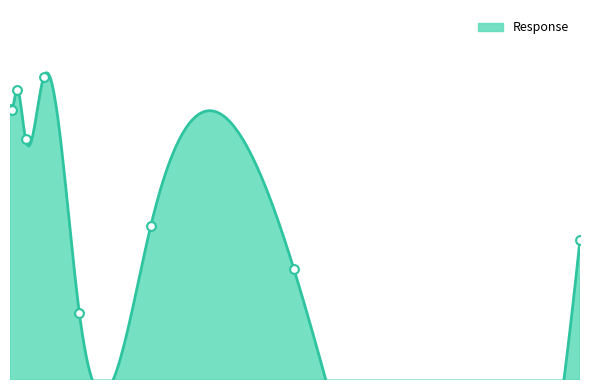

What is the change in value from 0.04 to 0.08?

-0.1